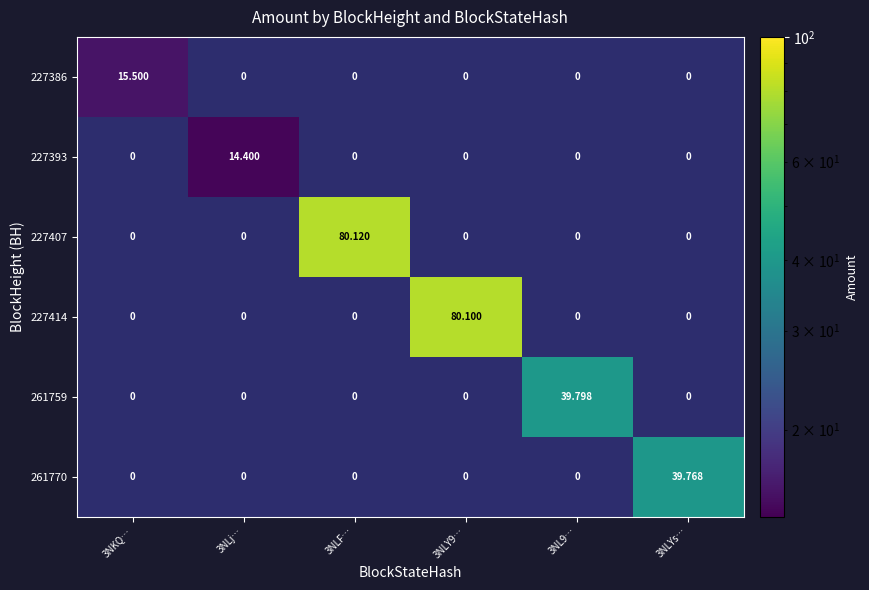

What value does the 261770 series have at 3NLYs…?

39.8